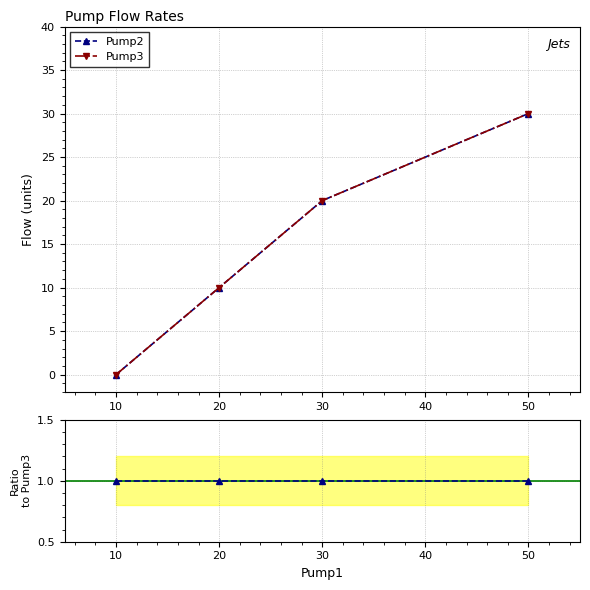

What is the sum of all Pump3 values?

60